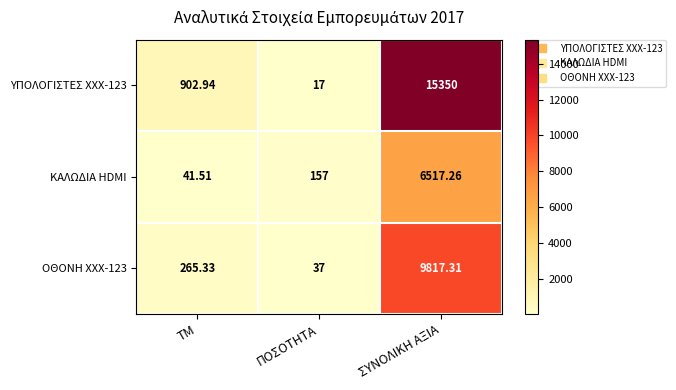

Which series changed the most between ΠΟΣΟΤΗΤΑ and ΣΥΝΟΛΙΚΗ ΑΞΙΑ?

ΥΠΟΛΟΓΙΣΤΕΣ XXX-123